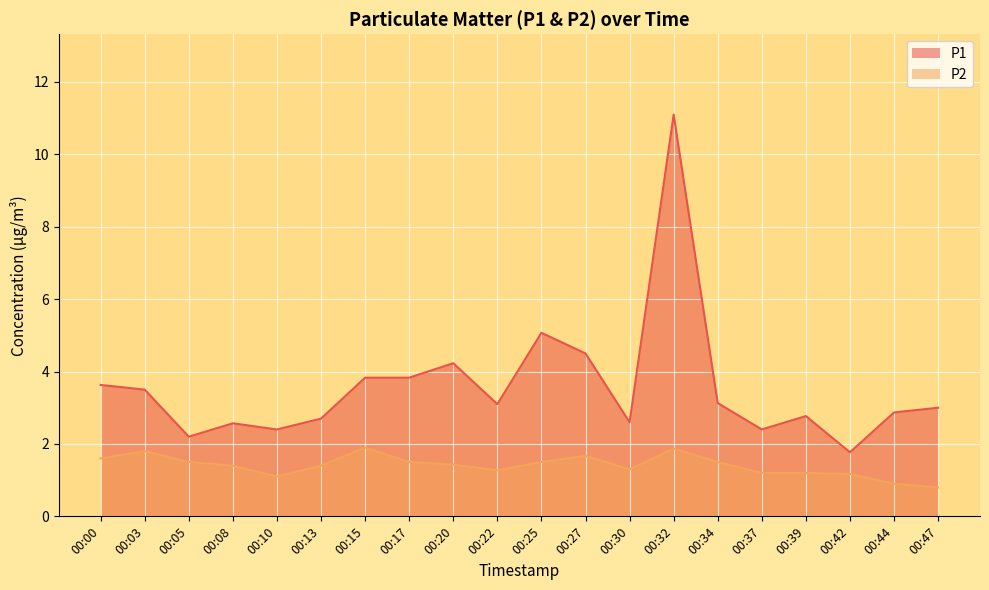

How many interior local valleys does the P1 series have?

6